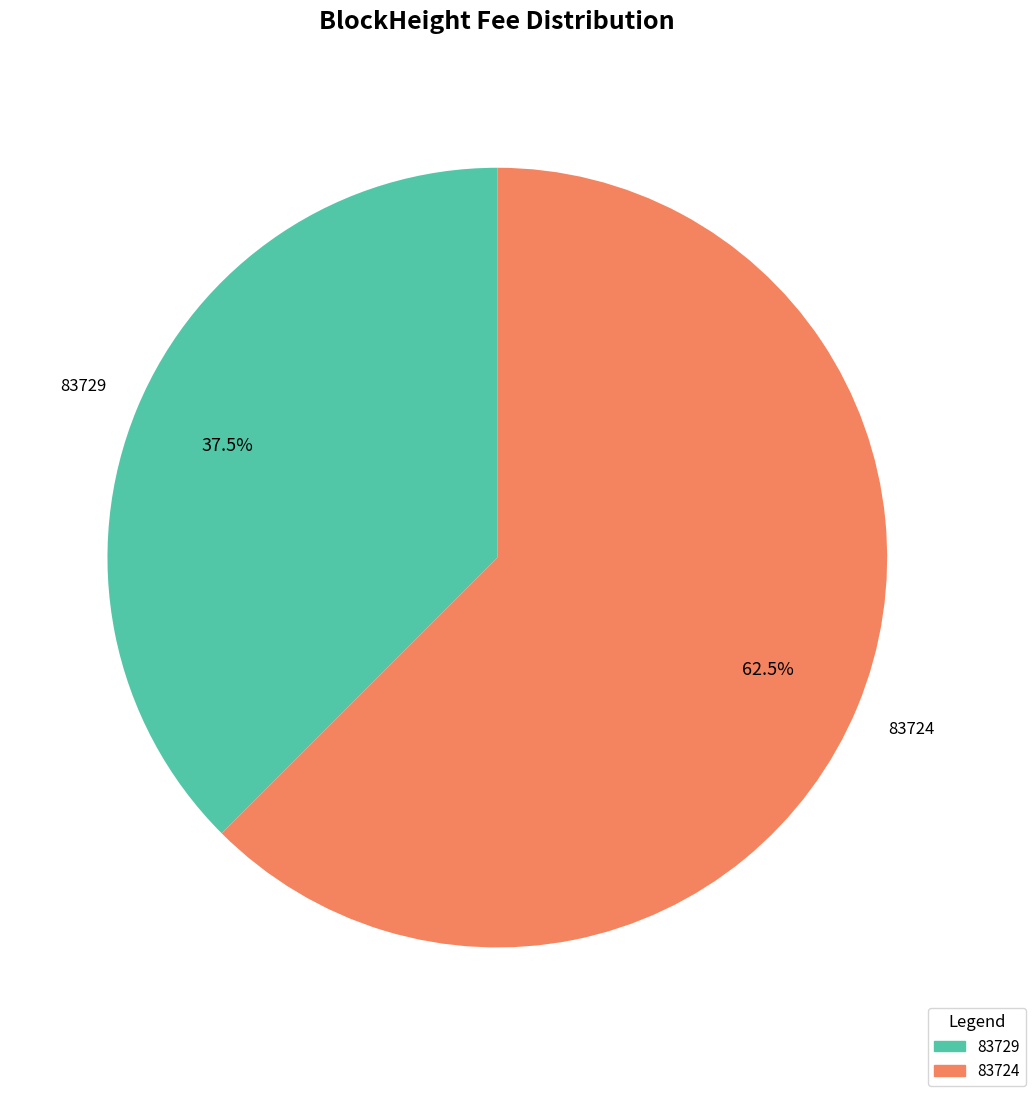

Is there a majority slice in this chart?

Yes